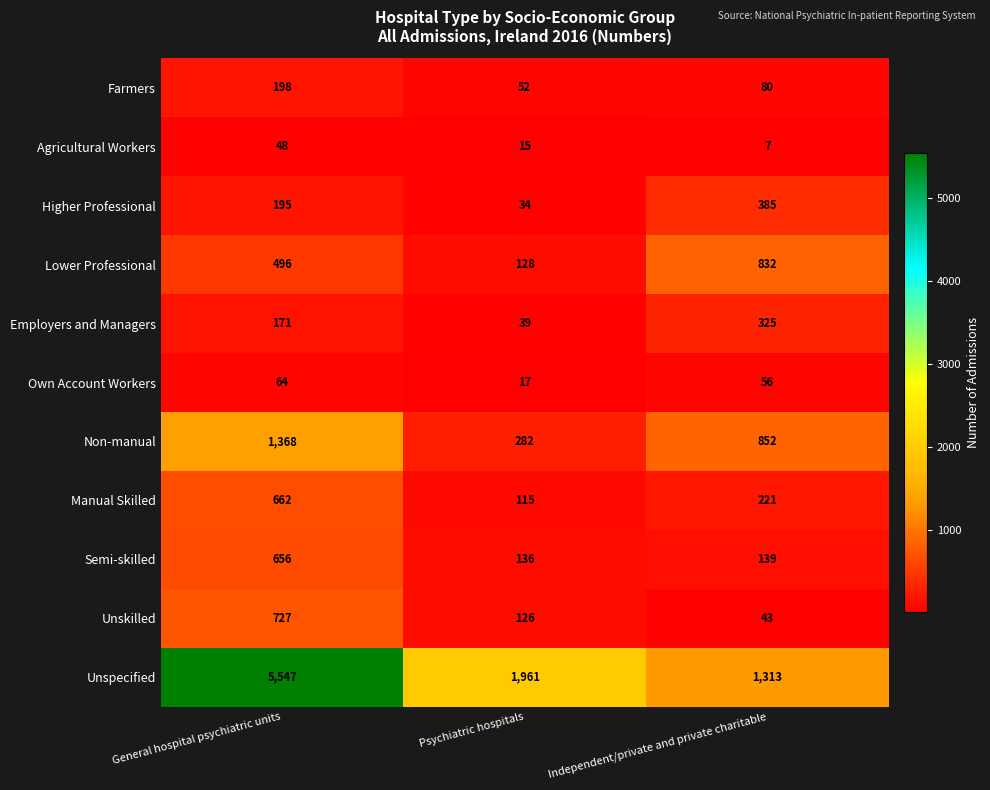

What is the smallest value displayed?

7